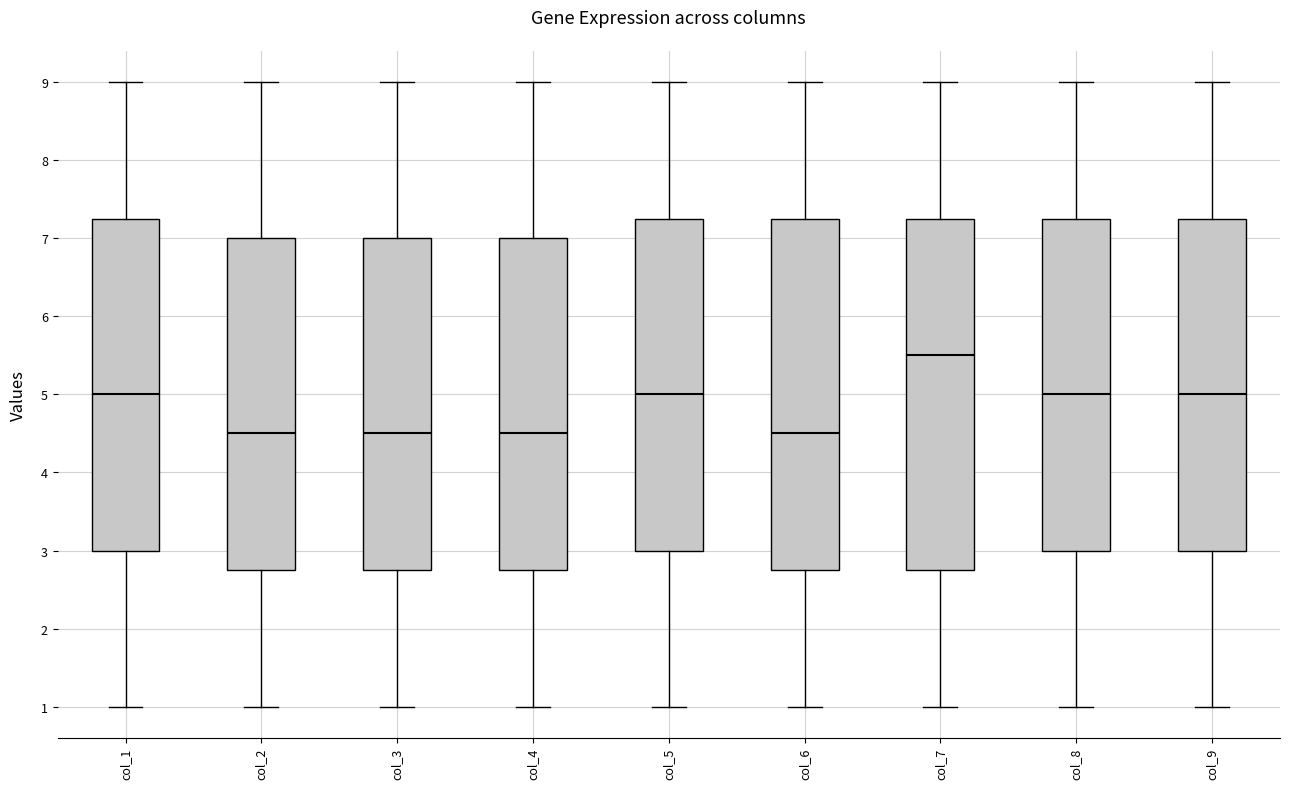

Reading left to right, read every box against the y-axis: the position of its median line, the range the box covers, and the ends of its whiskers. The values are not printed on the chart, so give them approximately, as read against the axis.

col_1: median 5.0, box 3.0 to 7.3, whiskers 1.0 to 9.0
col_2: median 4.5, box 2.8 to 7.0, whiskers 1.0 to 9.0
col_3: median 4.5, box 2.8 to 7.0, whiskers 1.0 to 9.0
col_4: median 4.5, box 2.8 to 7.0, whiskers 1.0 to 9.0
col_5: median 5.0, box 3.0 to 7.3, whiskers 1.0 to 9.0
col_6: median 4.5, box 2.8 to 7.3, whiskers 1.0 to 9.0
col_7: median 5.5, box 2.8 to 7.3, whiskers 1.0 to 9.0
col_8: median 5.0, box 3.0 to 7.3, whiskers 1.0 to 9.0
col_9: median 5.0, box 3.0 to 7.3, whiskers 1.0 to 9.0